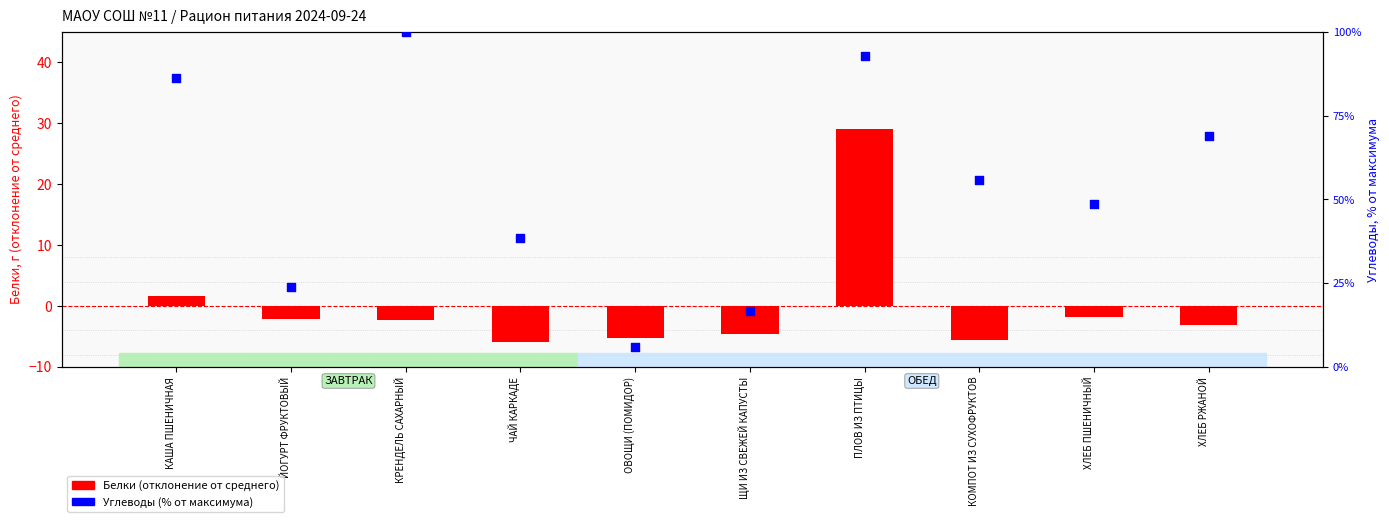

Which series contains the lowest Y value?

Белки (отклонение от среднего)